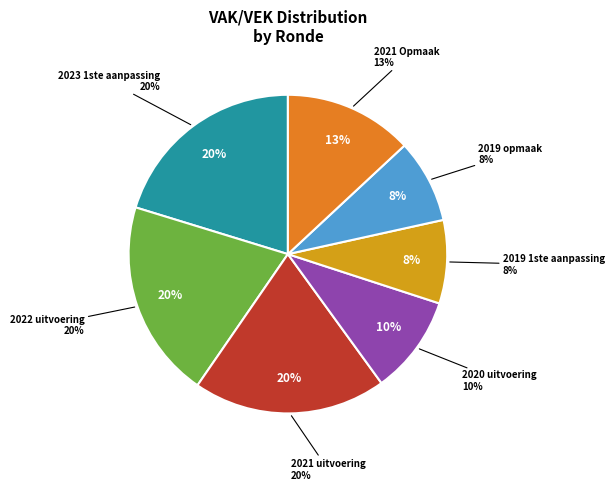

Which has a higher value, 2022 uitvoering or 2020 uitvoering?

2022 uitvoering